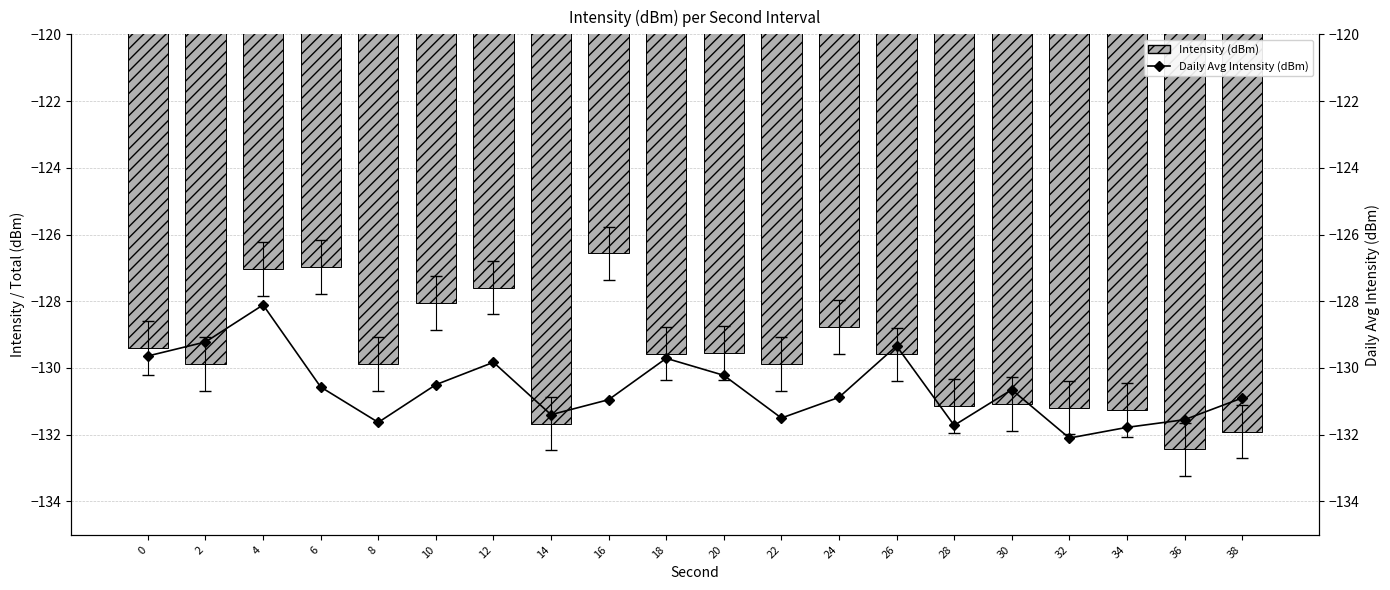

True or false: Intensity (dBm) has a value of -90.5 at 36.

False